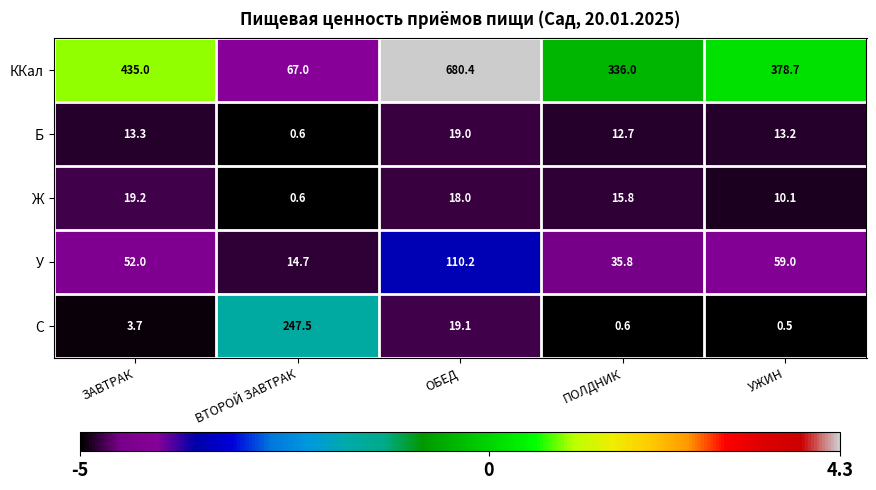

Which series has the largest total across all categories?

ККал